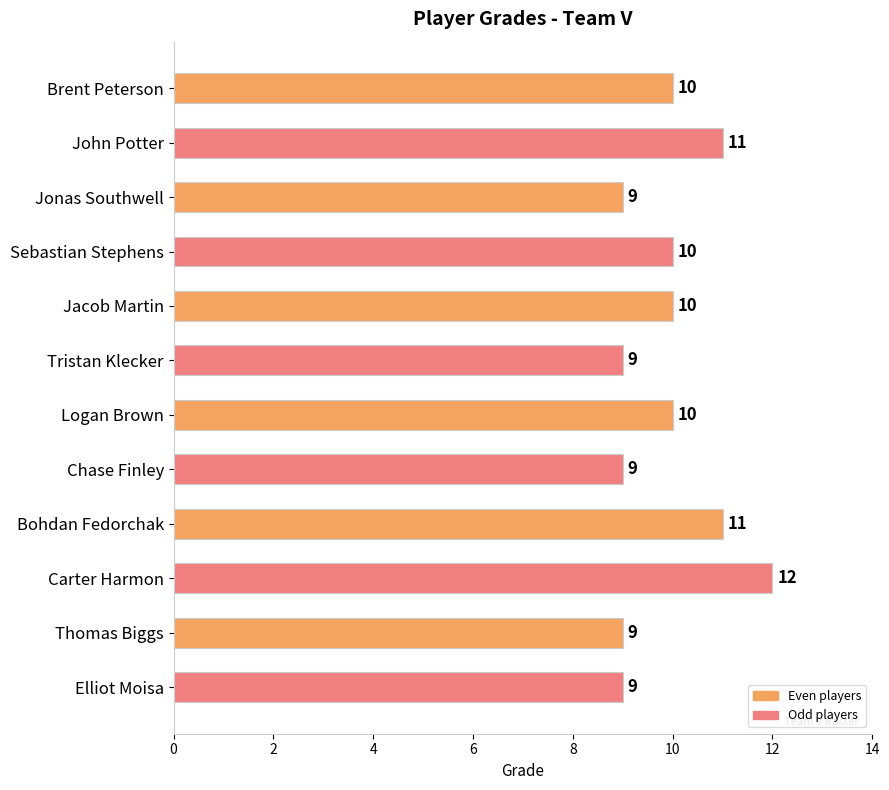

What is the change in value from Chase Finley to Carter Harmon?

+3